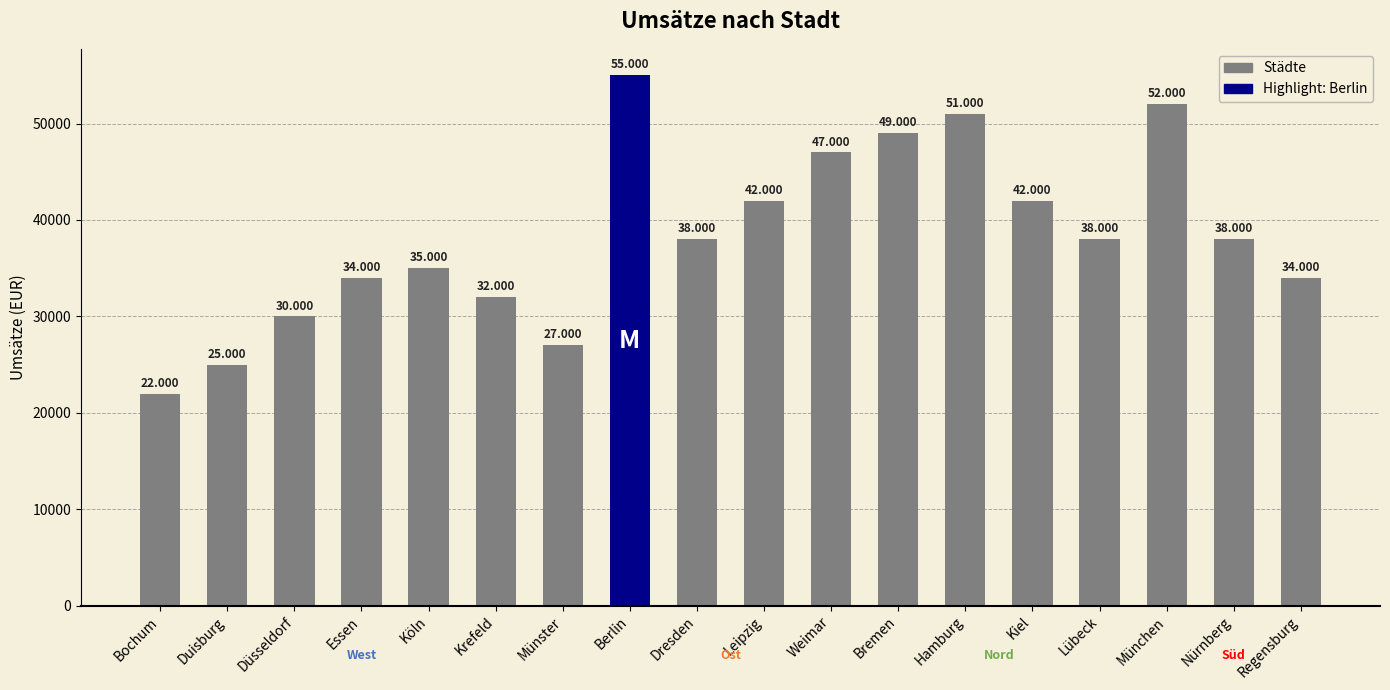

What is the average value?

38389